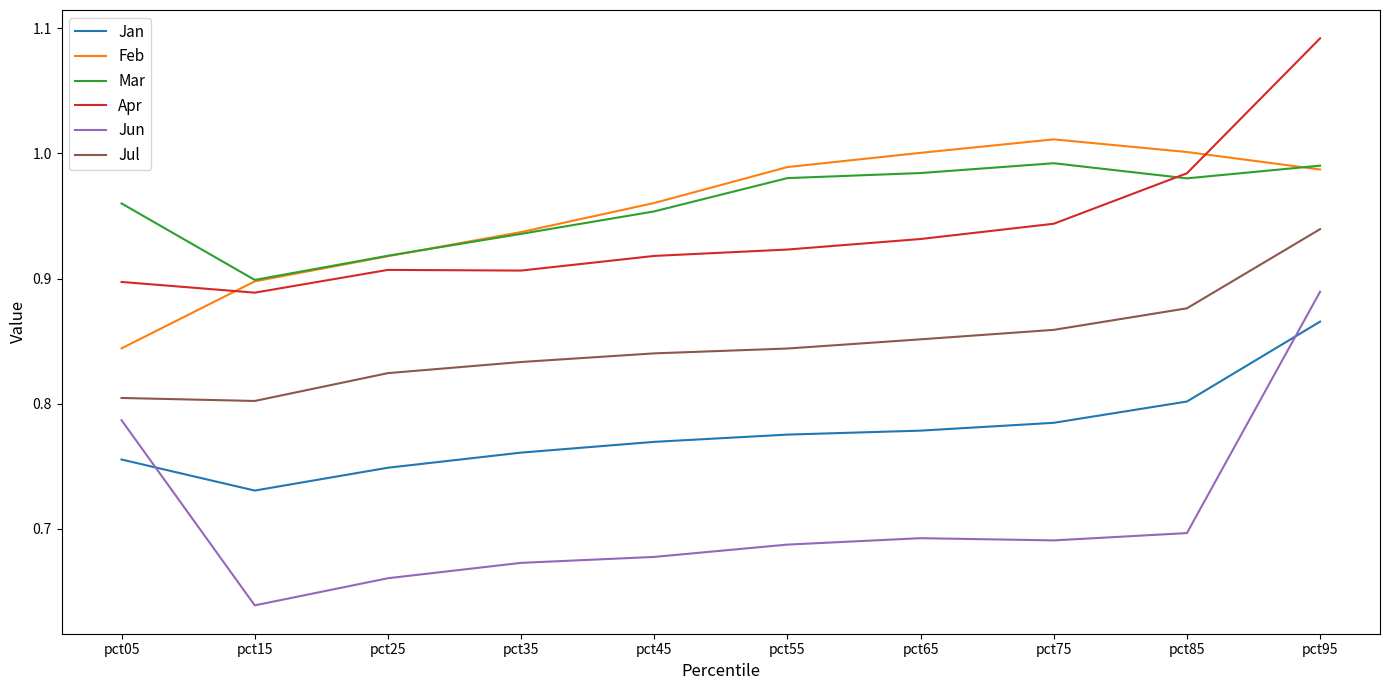

True or false: Jul has a value of 0.9 at pct85.

True